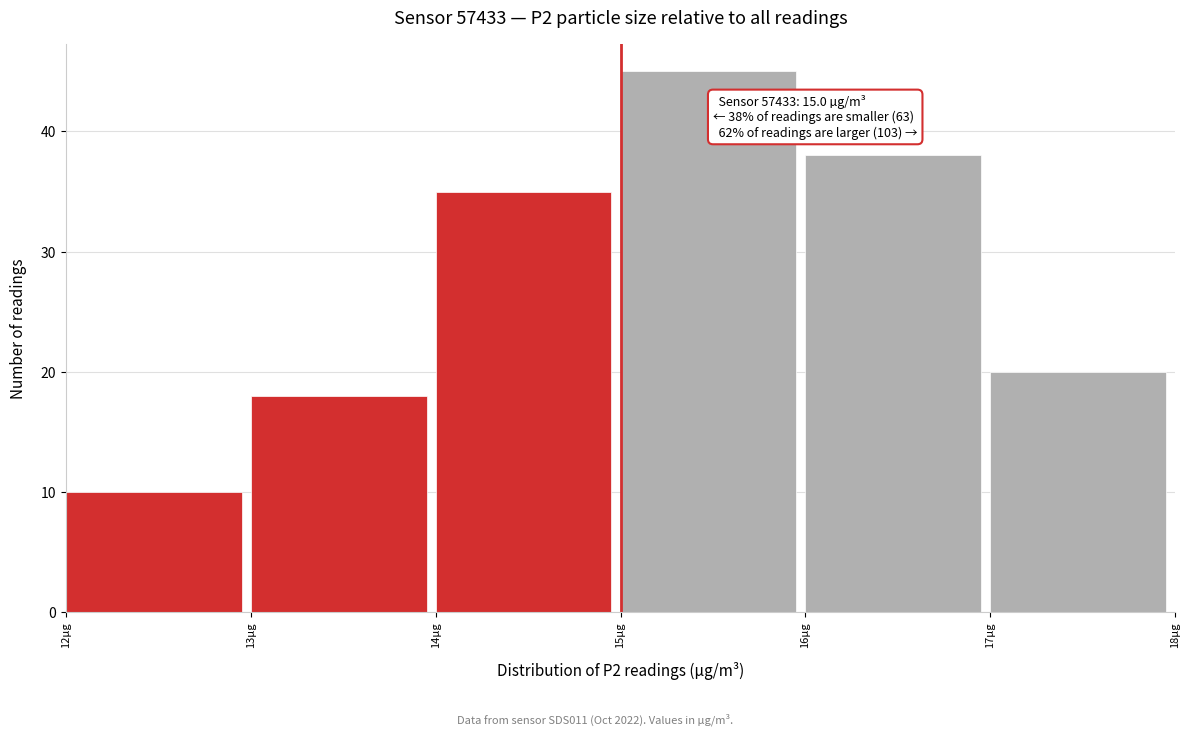

Which range on the x-axis has the tallest bar?

15 to 16